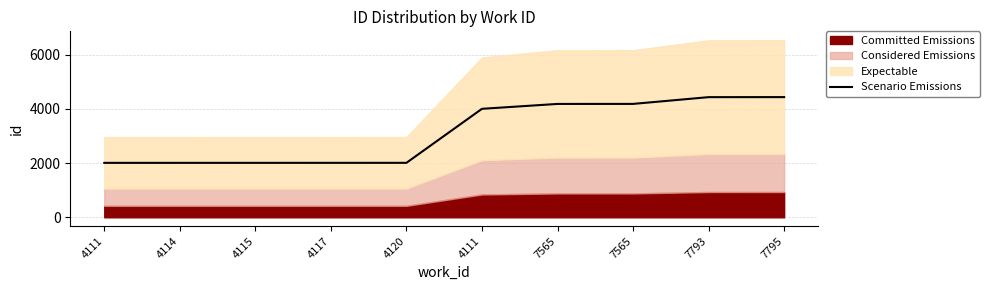

Between 7793 and 4115, which is larger?

7793